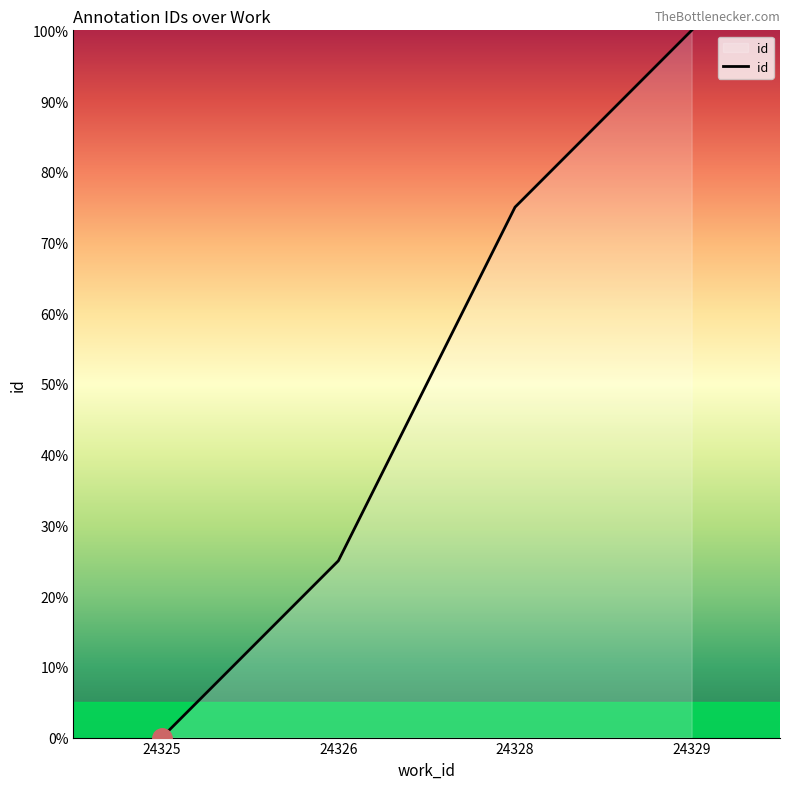

What is the sum of all values?

200